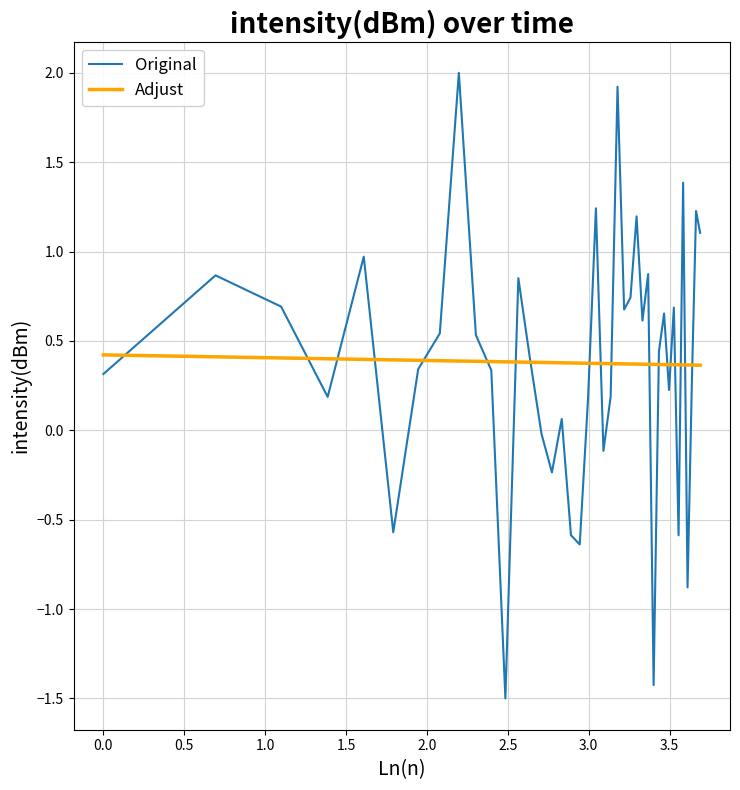

How many values in the Original series exceed 0?

30